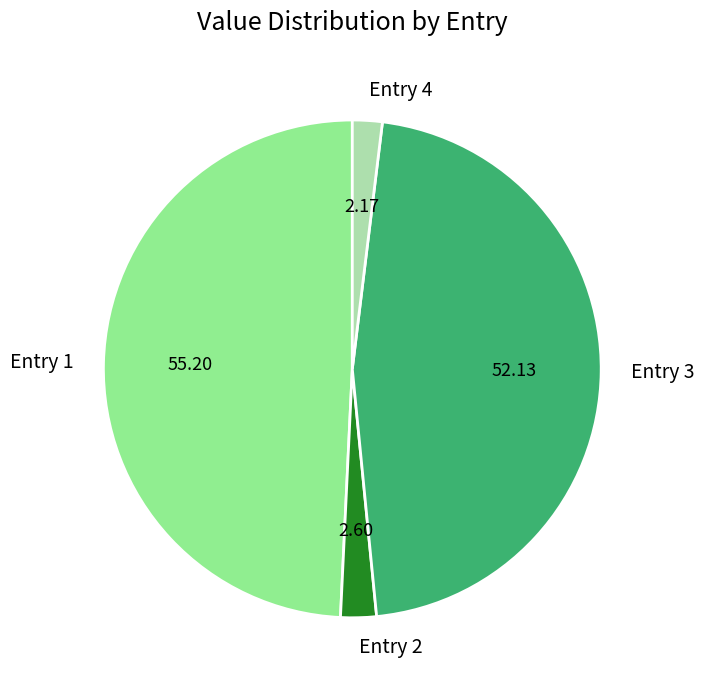

Is there any slice that represents more than half of the pie?

No